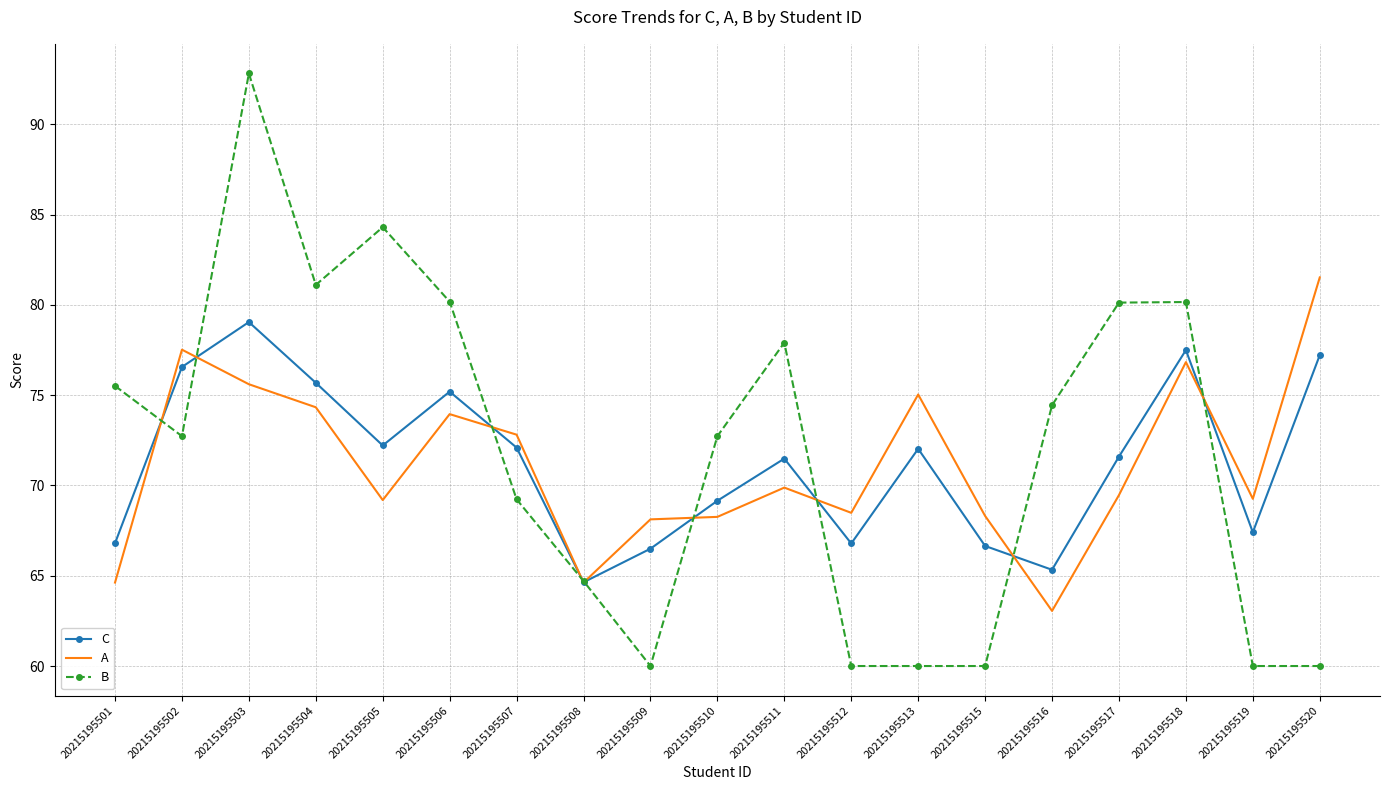

At how many categories does at least one series exceed 84?

2